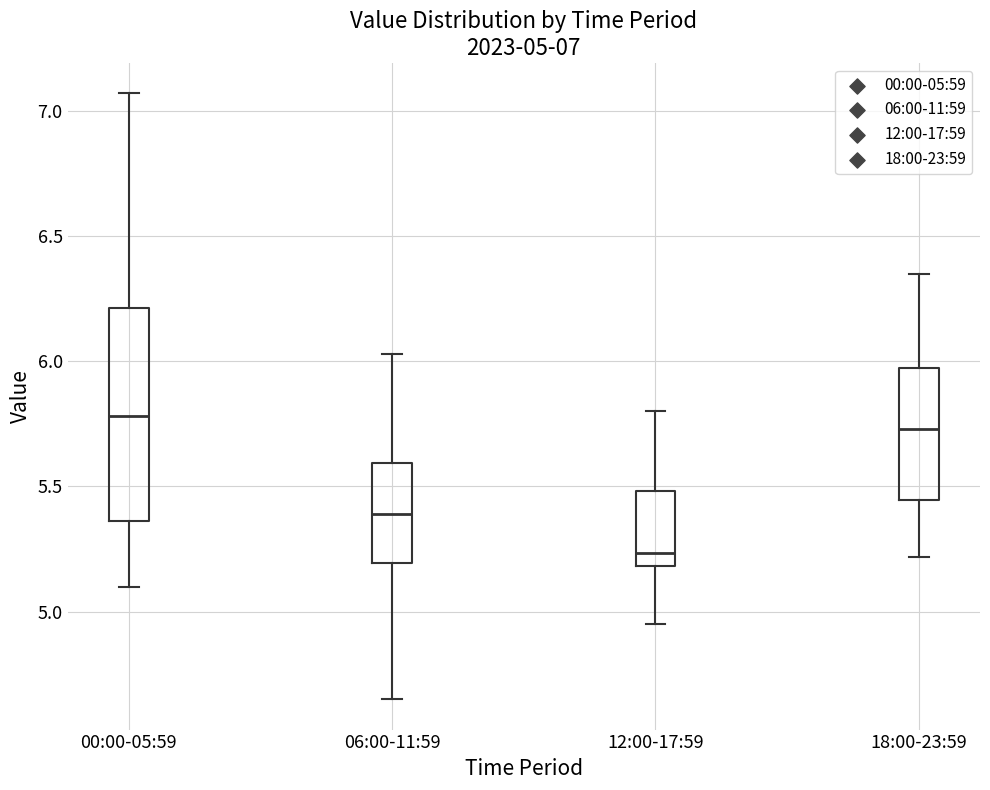

Which box has the lowest median line?

12:00-17:59